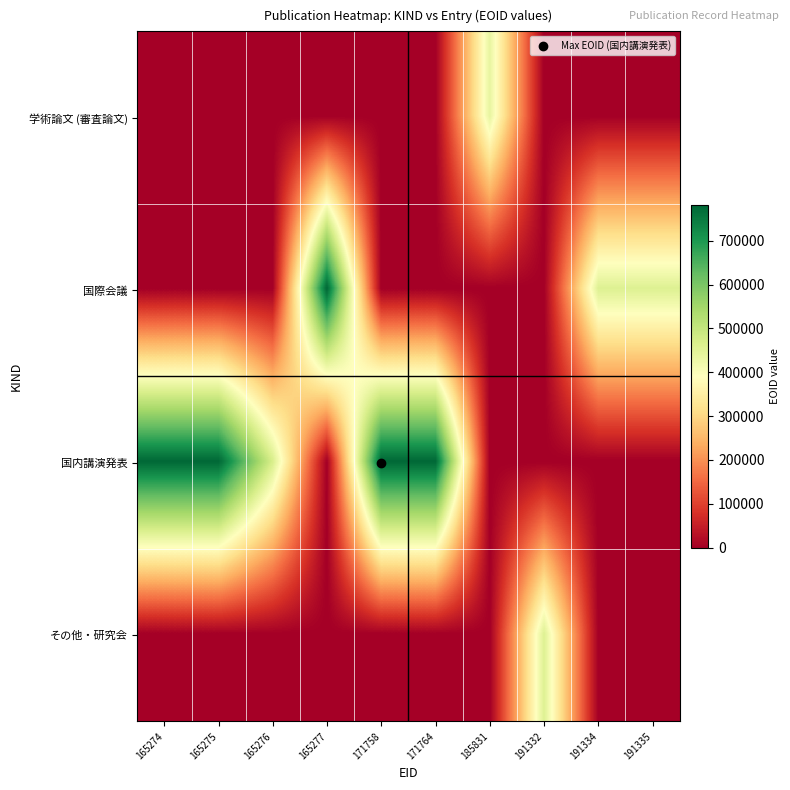

At how many categories does at least one series exceed 196839?

10